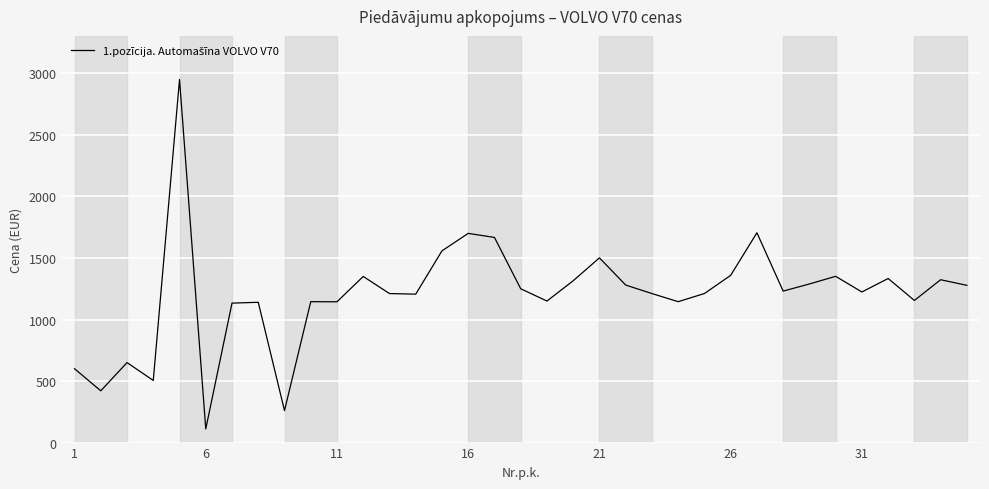

What is the smallest value displayed?

111.0